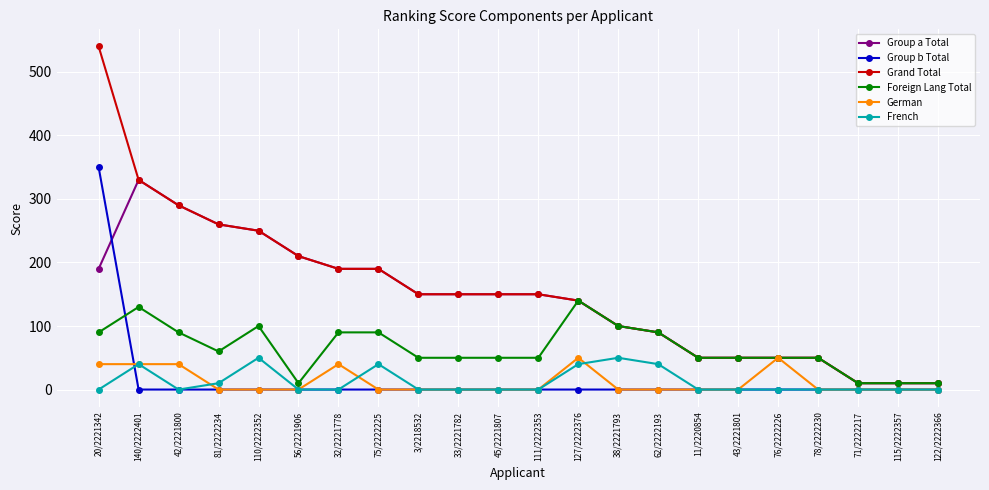

Which series has the largest range (max minus min)?

Grand Total